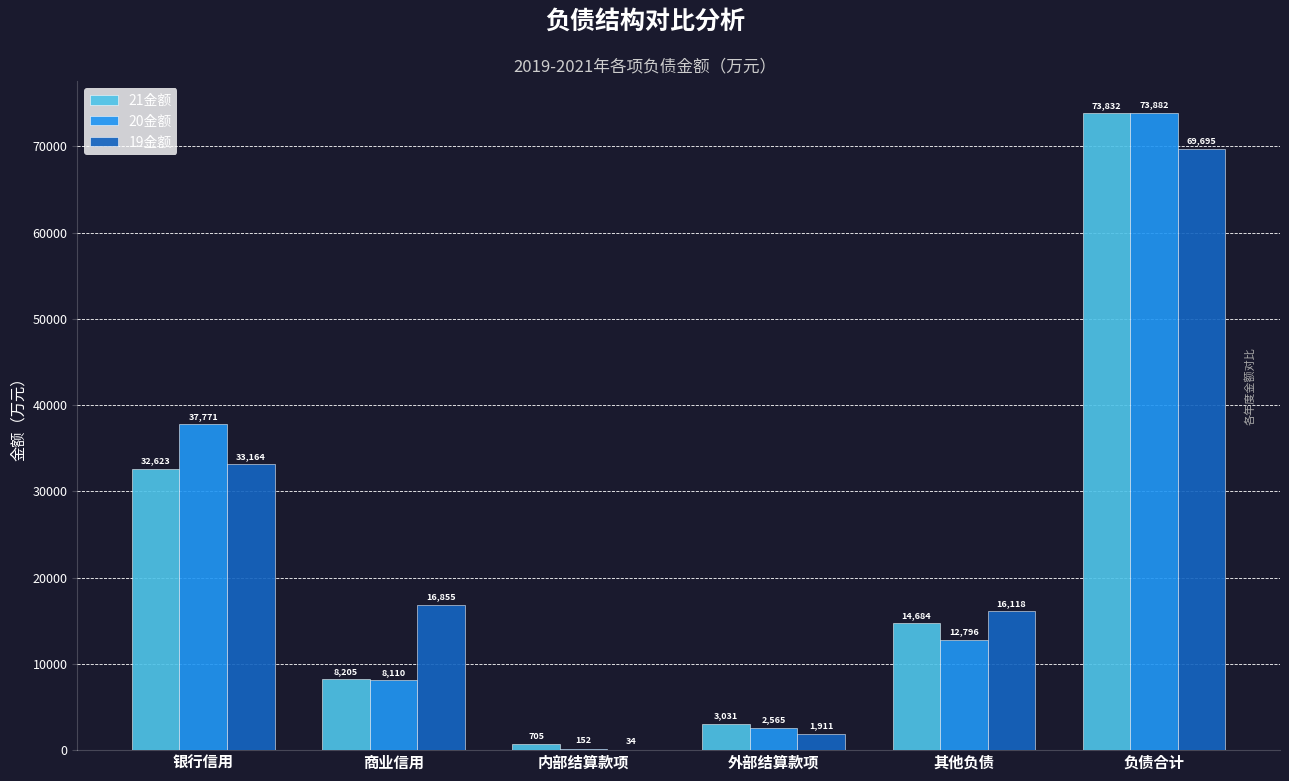

The 19金额 series shows 16854.6 at 商业信用. True or false?

True